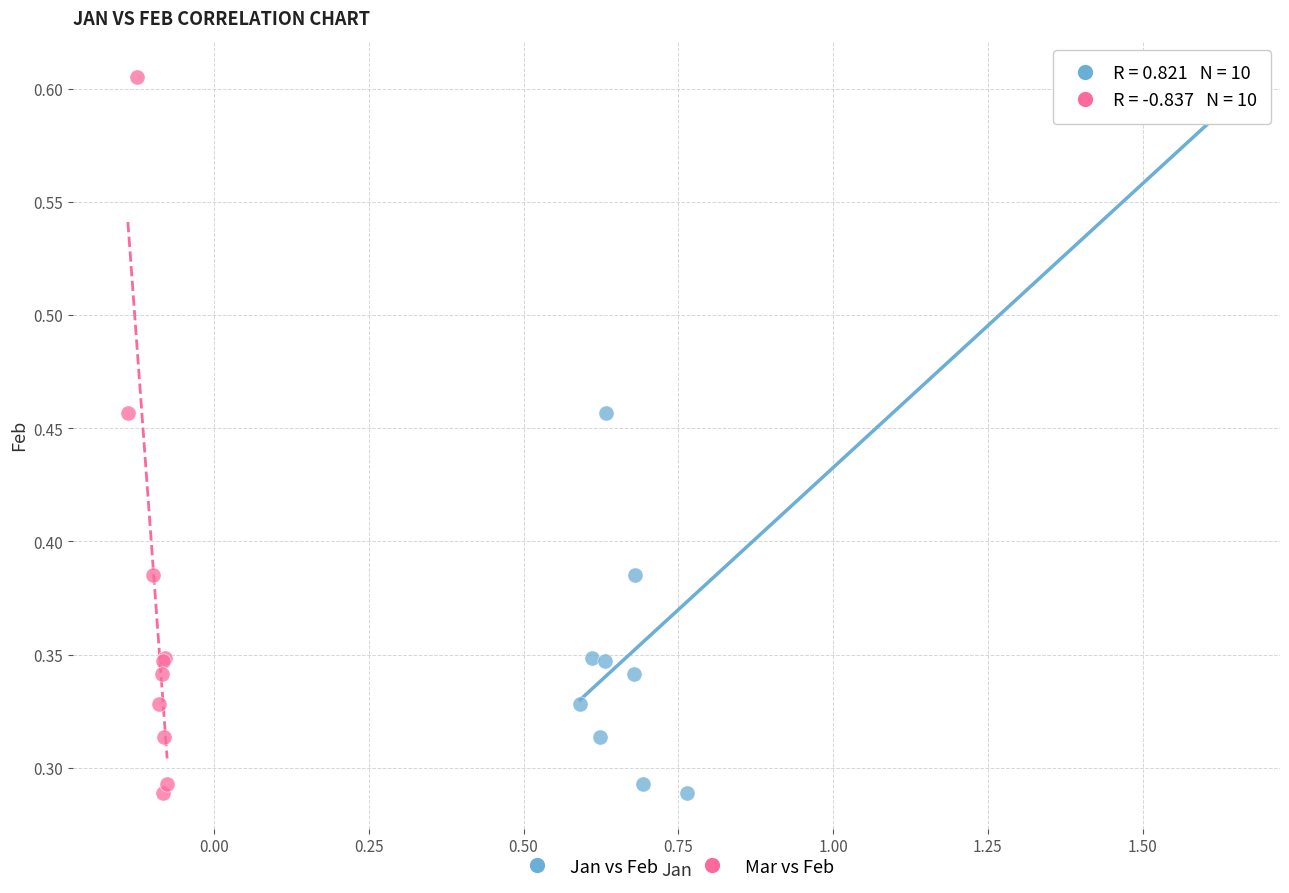

What are all the series names shown in the legend?

Jan vs Feb, Mar vs Feb